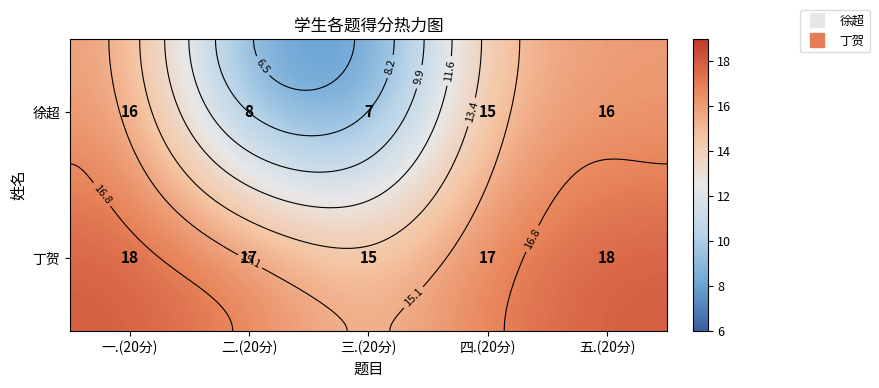

Rank the series by their maximum value, from lowest to highest.

徐超, 丁贺